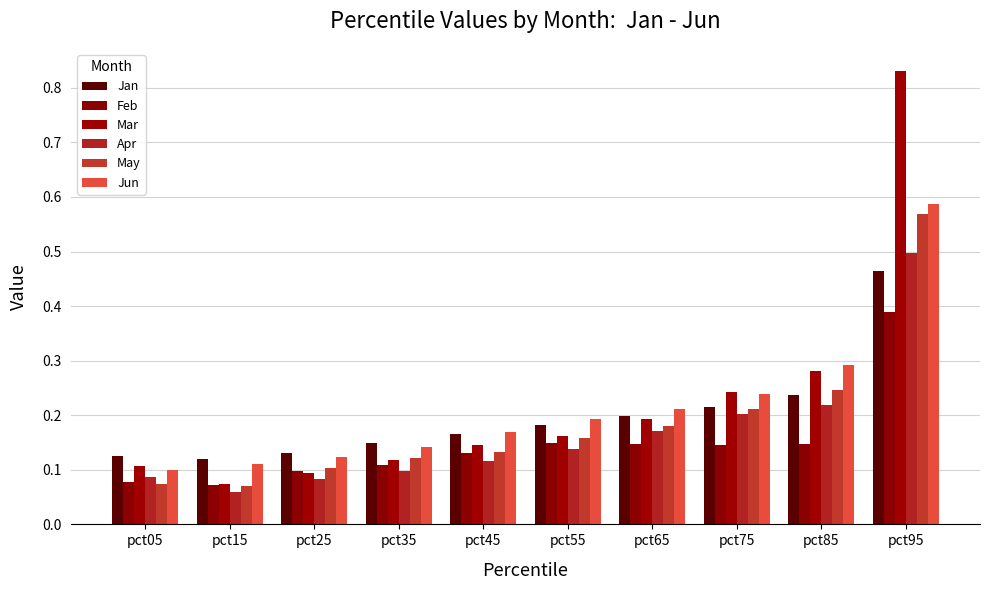

Is it true that Jan equals 0.3 at pct75?

False